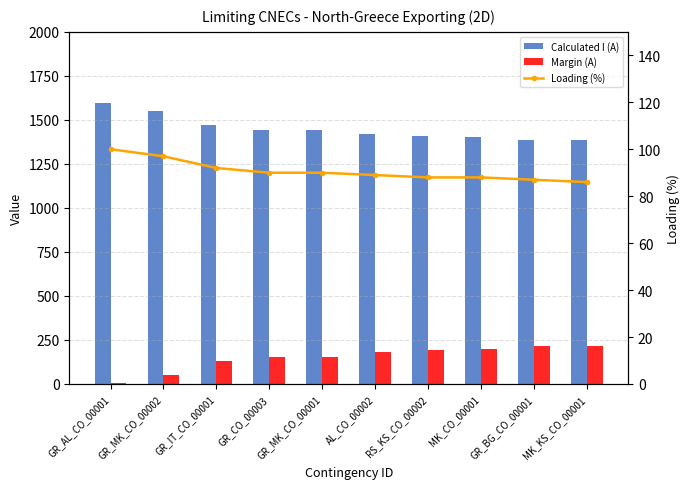

Which series changed the most between GR_MK_CO_00002 and GR_BG_CO_00001?

Calculated I (A)